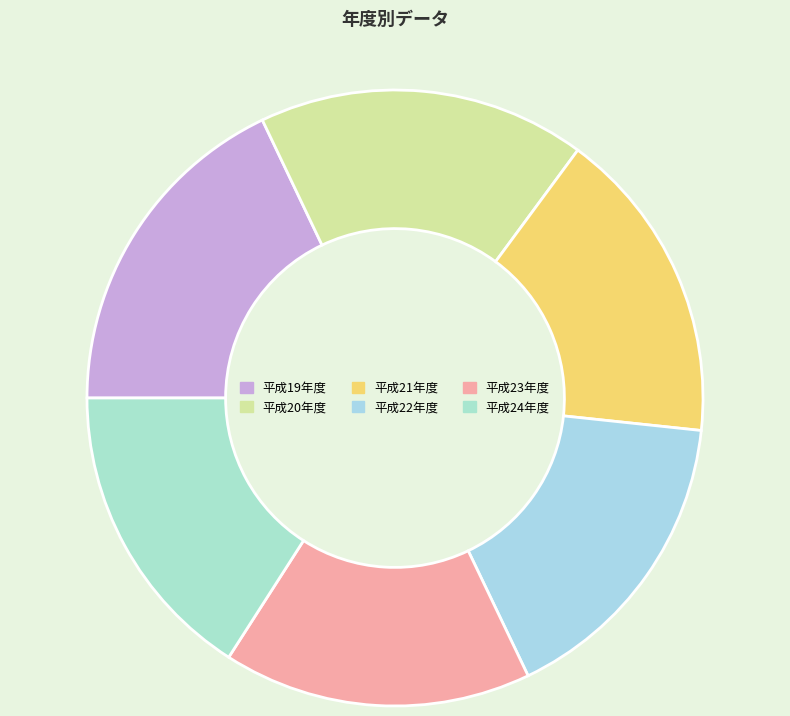

Is the sum of 平成19年度 and 平成22年度 greater than half?

No